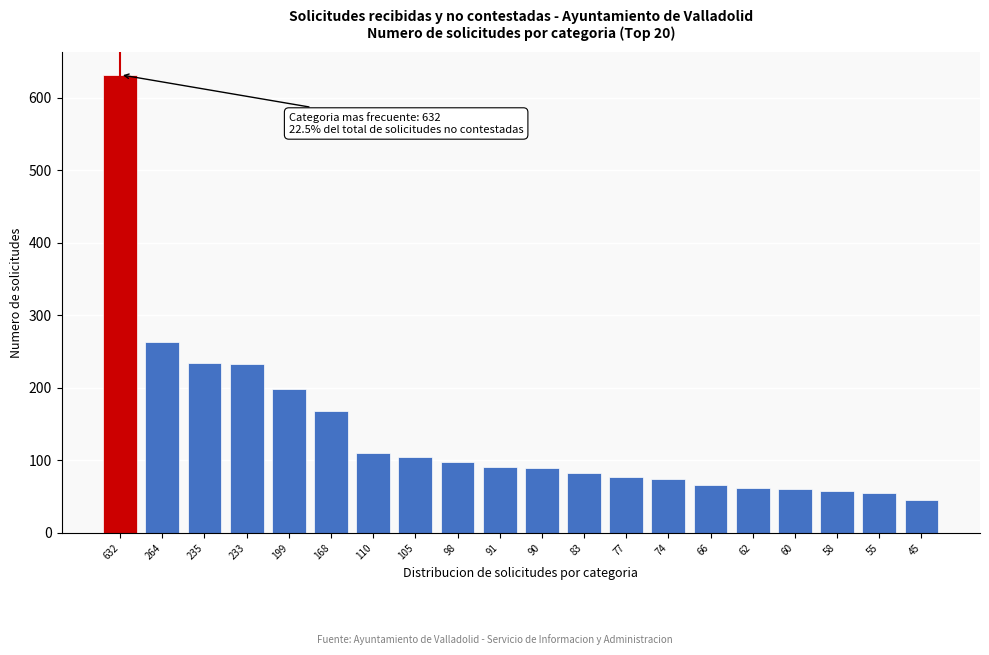

What is the difference between the maximum and second lowest values?

577